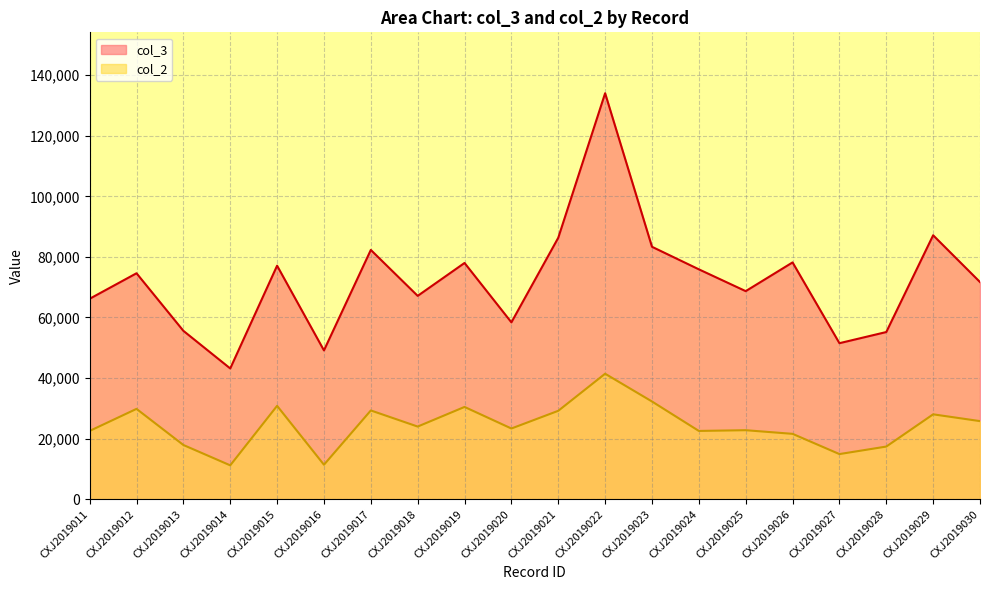

Does the chart have visible grid lines?

Yes